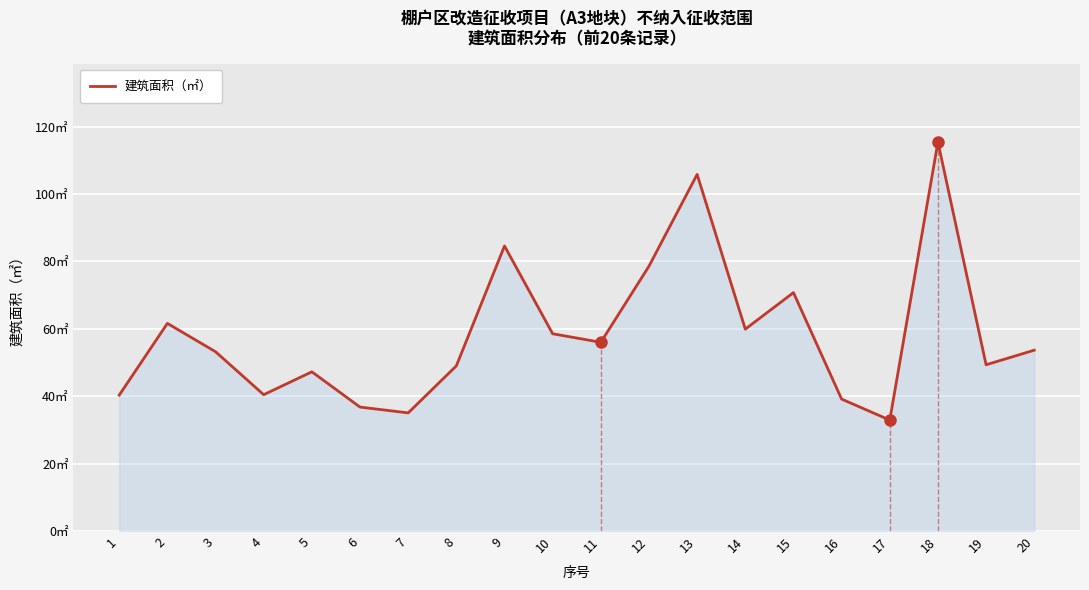

What is the change in value from 5 to 14?

+12.7